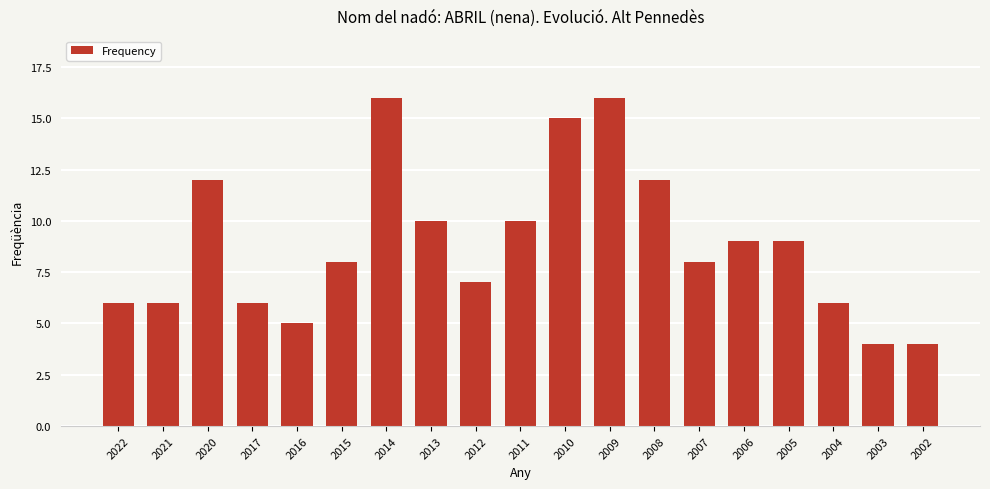

What is the sum of the values at 2015 and 2004?

14